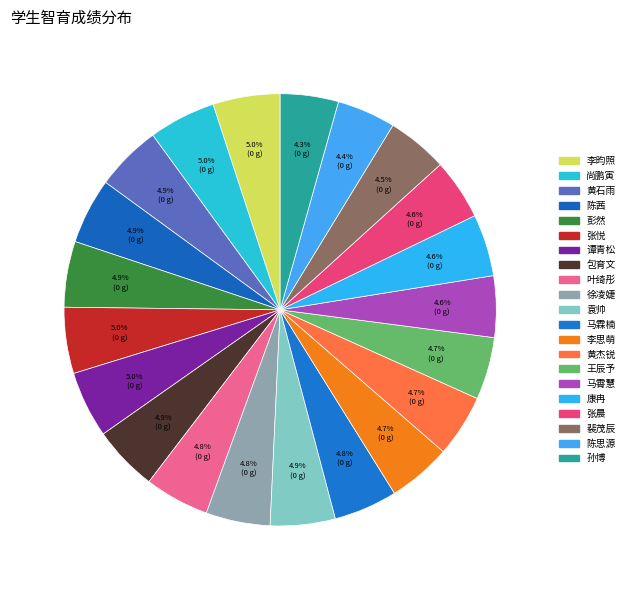

How many slices are in this pie chart?

21